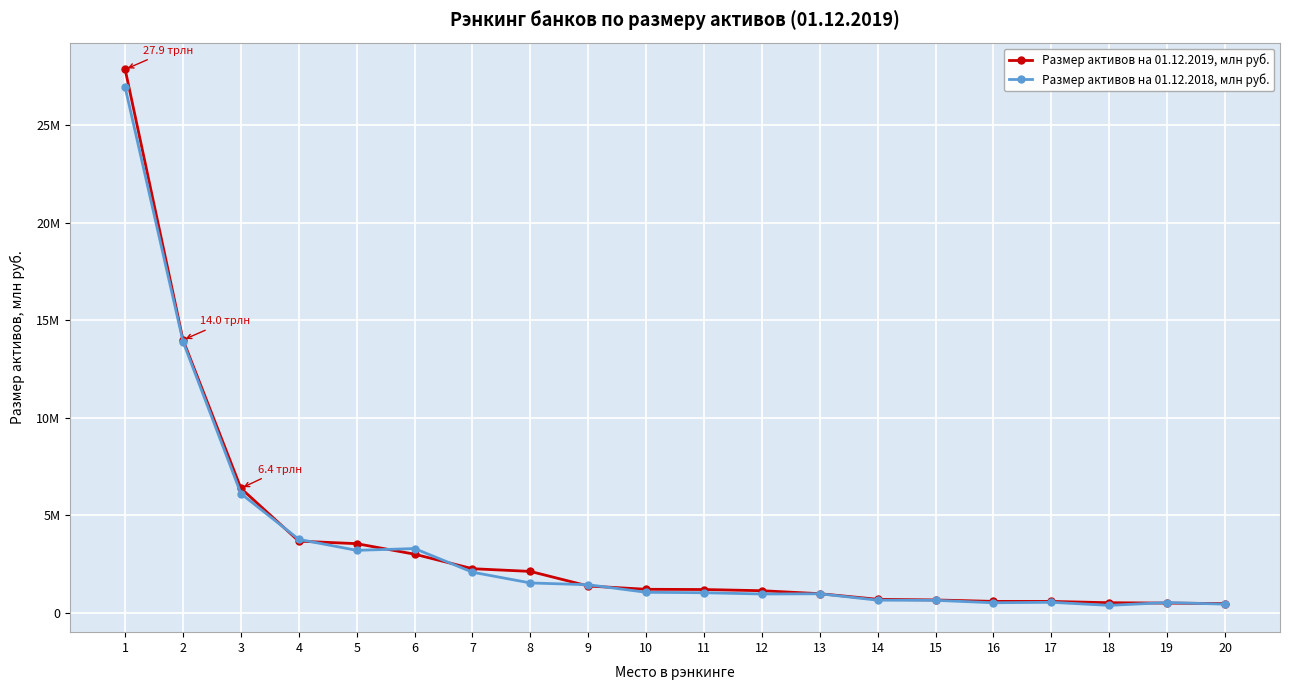

Is this an area chart (filled region under the line)?

No